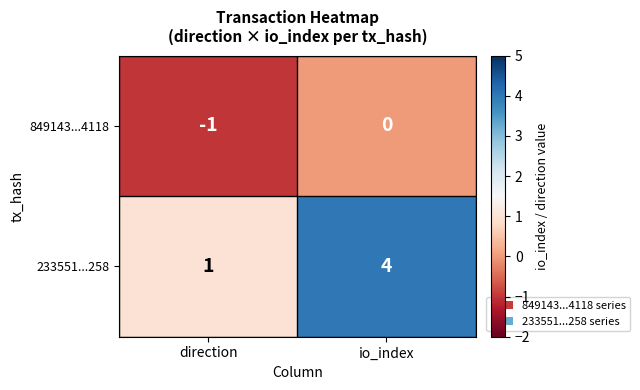

What value does the 233551...258 series have at io_index?

4